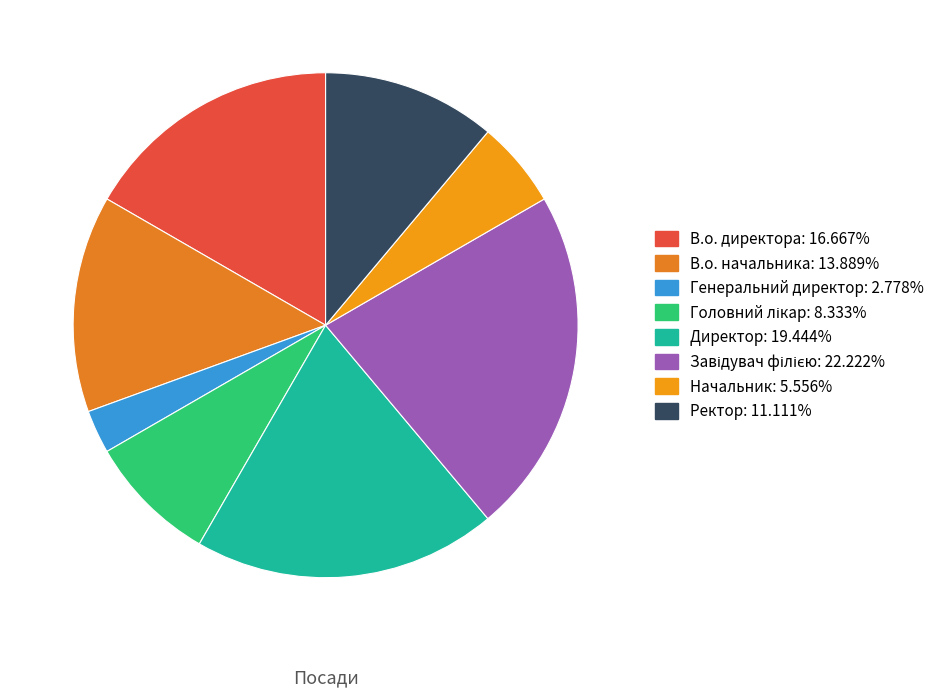

How many segments does this pie chart have?

8